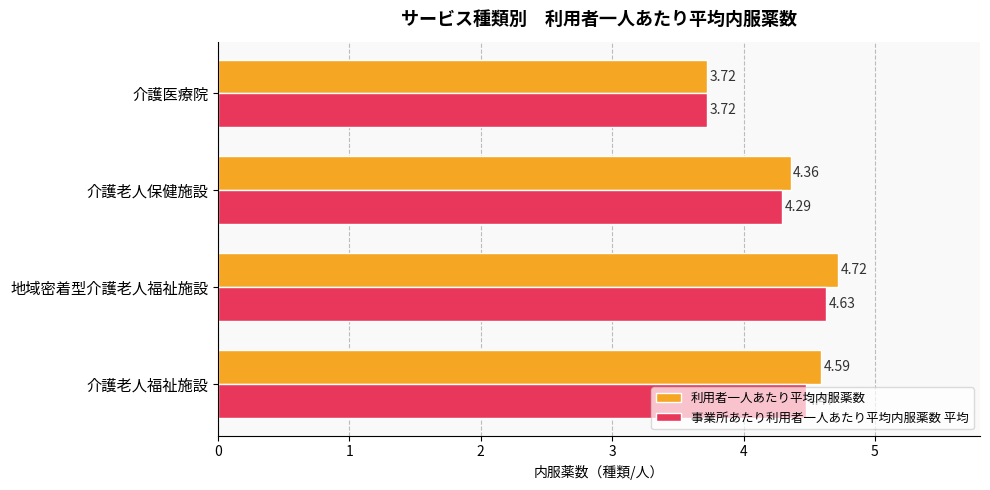

Where is 利用者一人あたり平均内服薬数 nearest to the value 4?

介護医療院